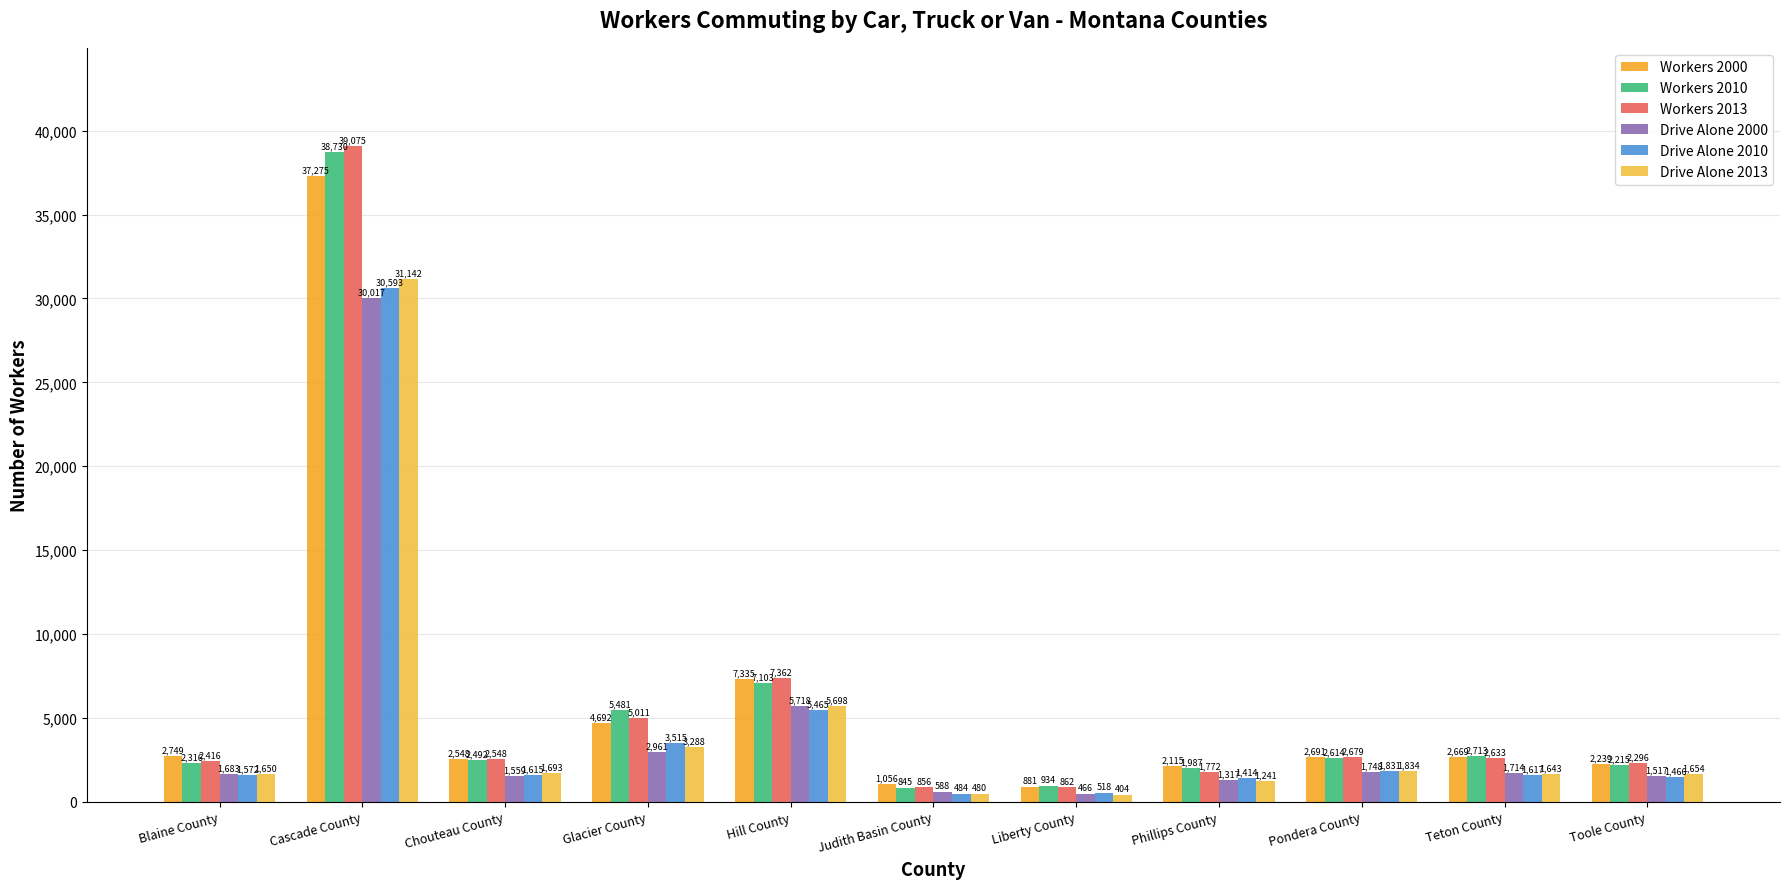

What is the total value across all series at Chouteau County?

12455